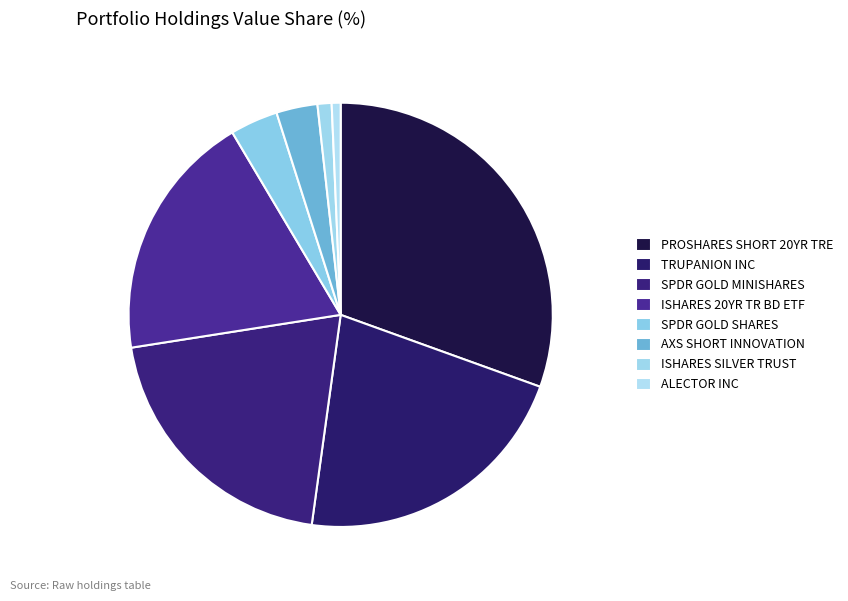

Count the number of slices in the pie.

8